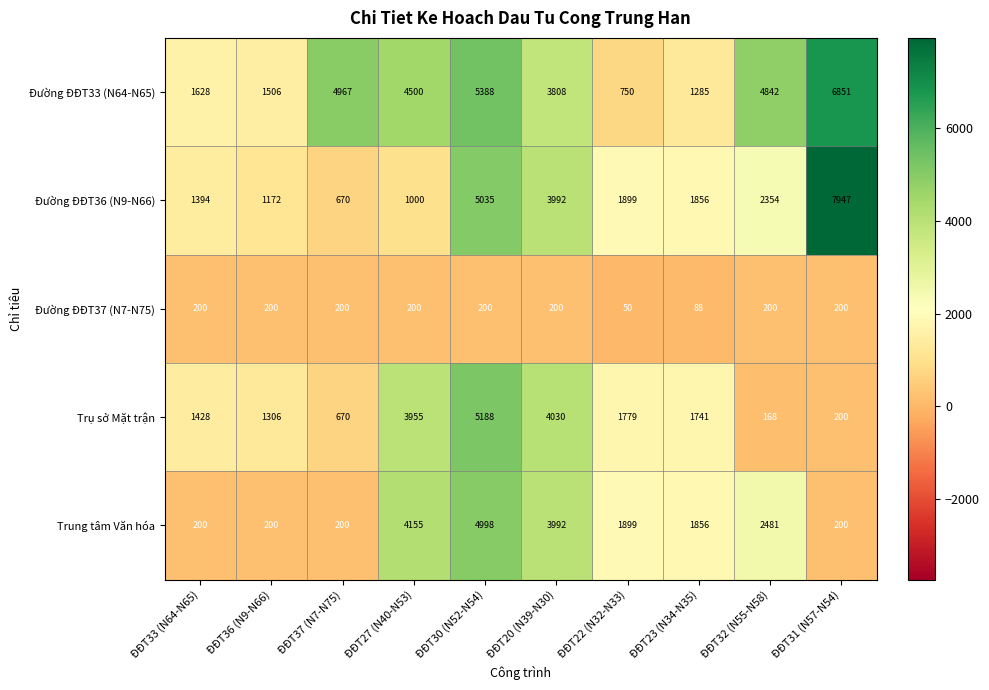

Rank the series by their maximum value, from lowest to highest.

Đường ĐĐT37 (N7-N75), Trung tâm Văn hóa, Trụ sở Mặt trận, Đường ĐĐT33 (N64-N65), Đường ĐĐT36 (N9-N66)